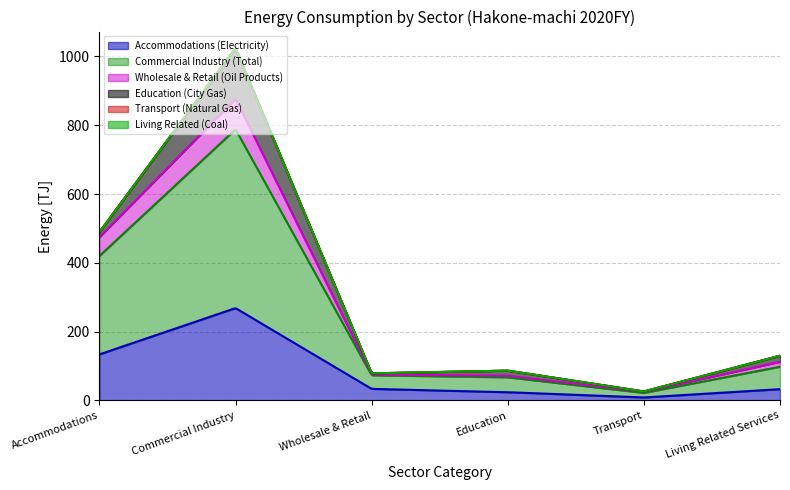

What is the approximate value of Commercial Industry (Total) at Wholesale & Retail?

39.4